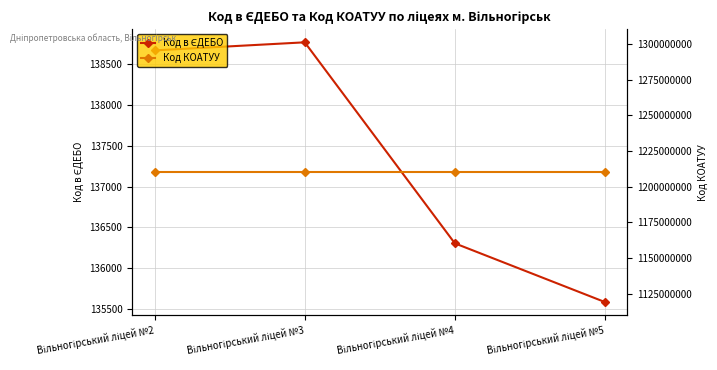

List the series in order of their peak value, lowest first.

Код в ЄДЕБО, Код КОАТУУ